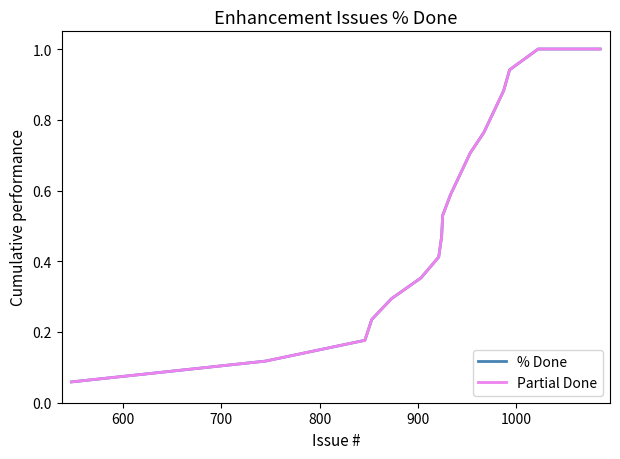

Does the chart display data point markers on the line(s)?

No